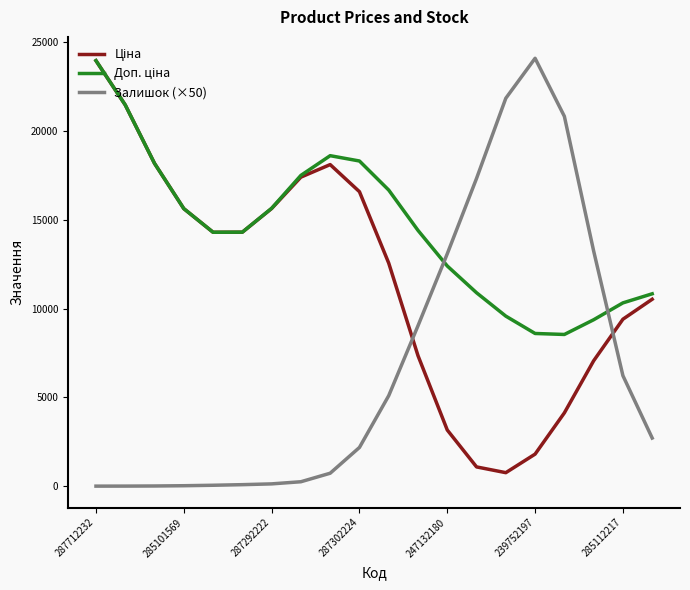

What is the greatest value displayed?

24089.2